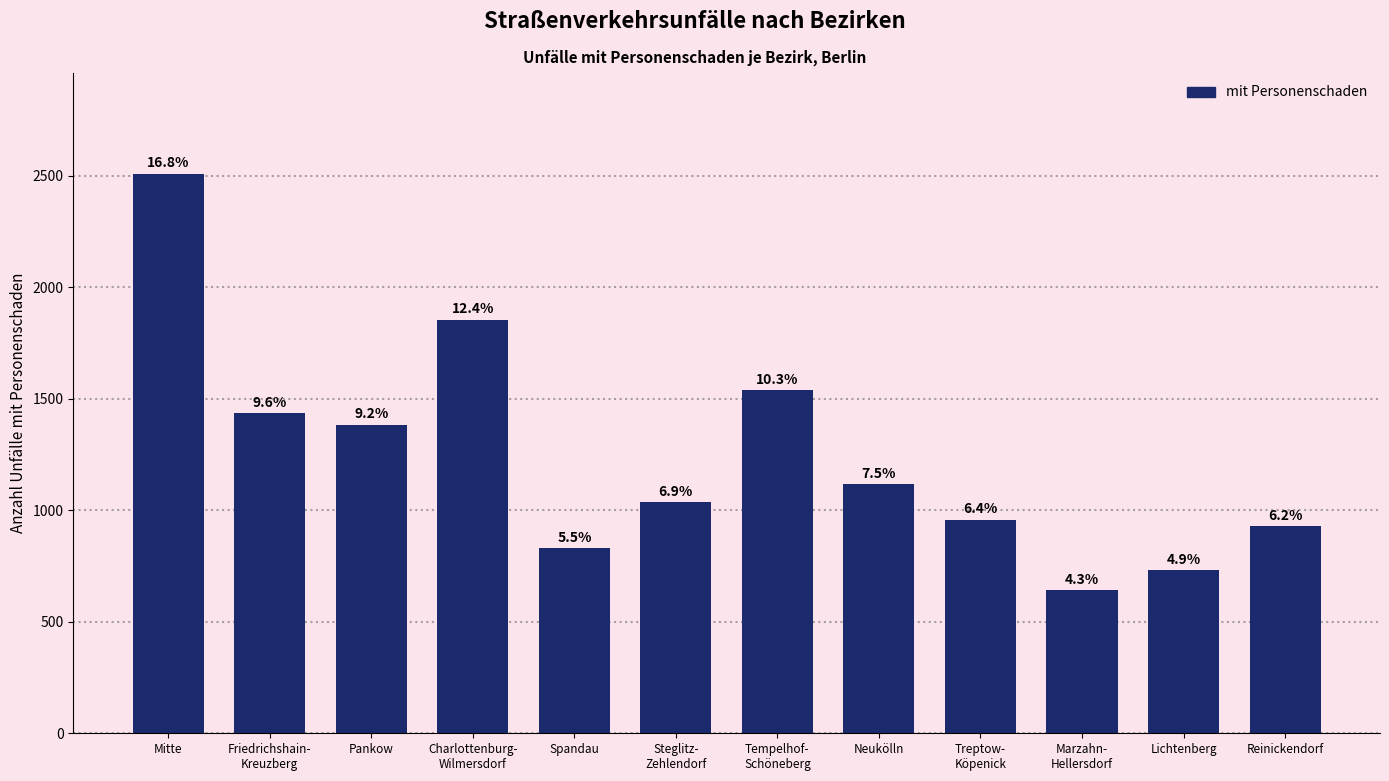

How many bars are there in total?

12